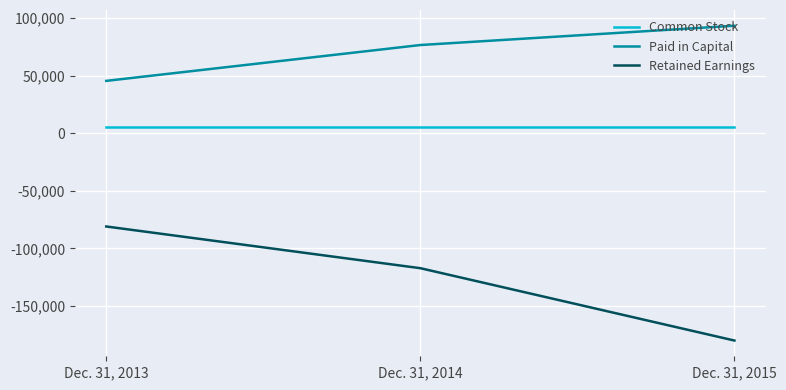

How many lines are shown in the chart?

3